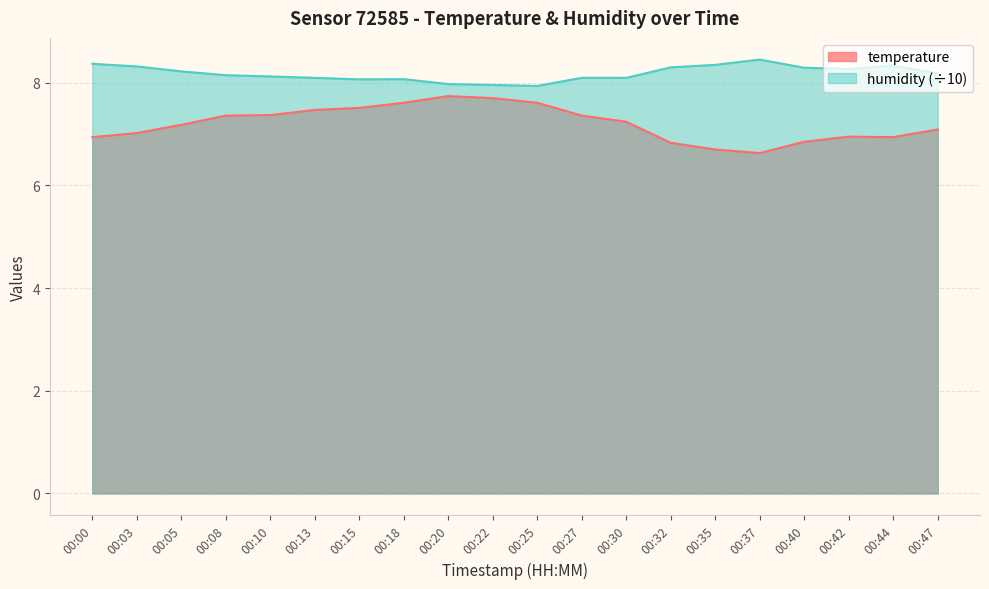

What is the sum of all humidity values?

163.6